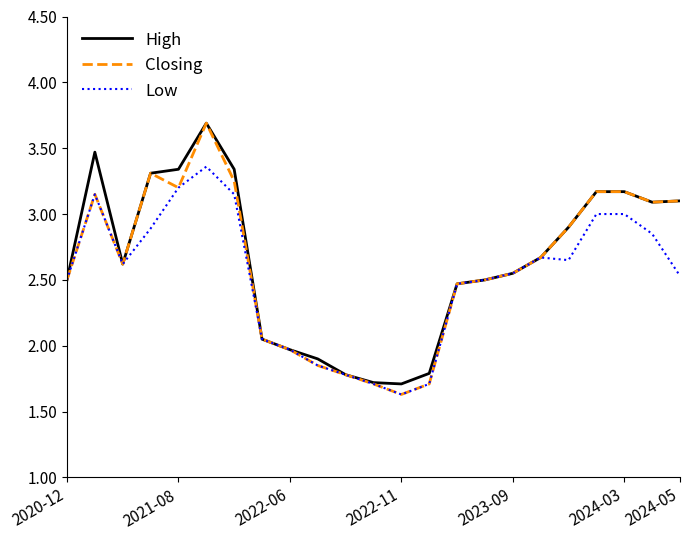

What is the lowest value of the High series?

1.7